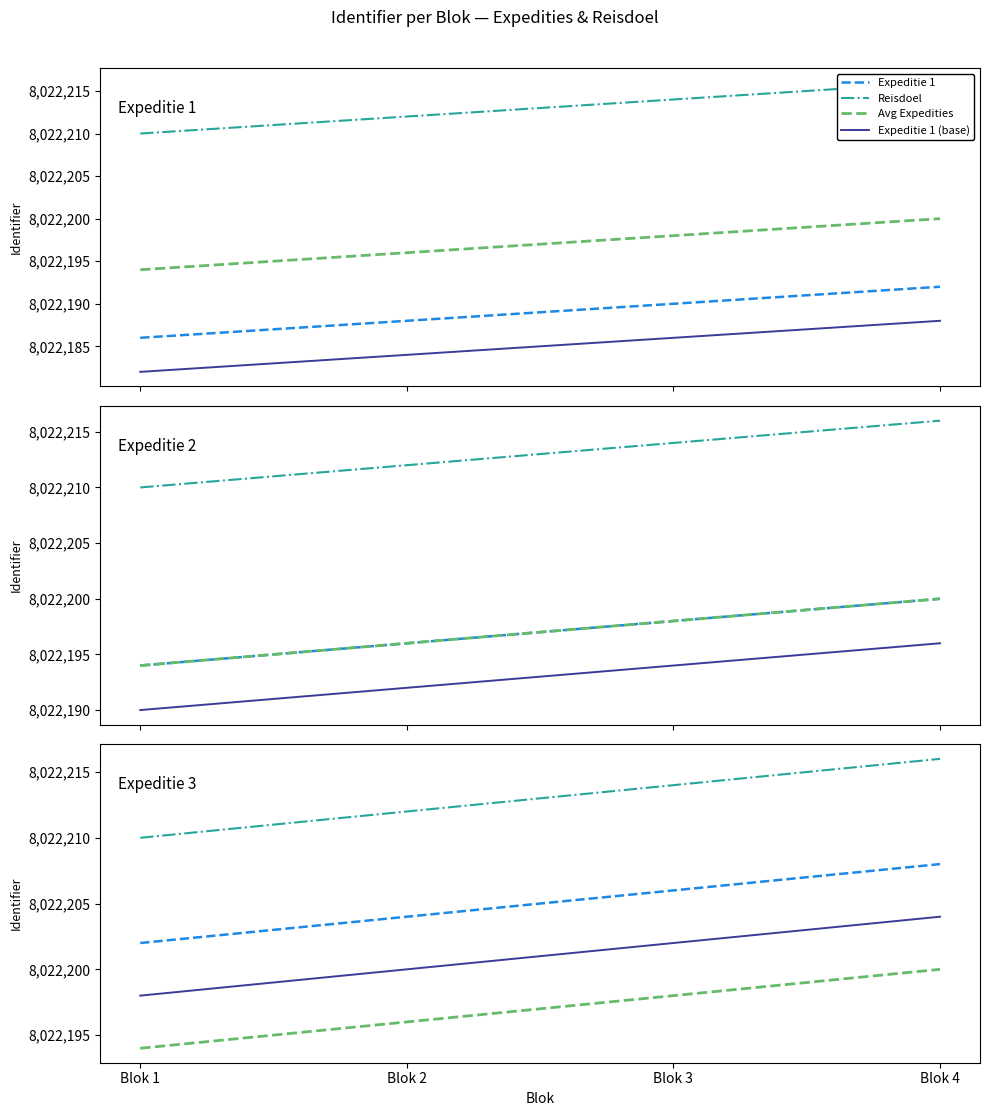

Which category has the highest value in the Expeditie 2 series?

Blok 4